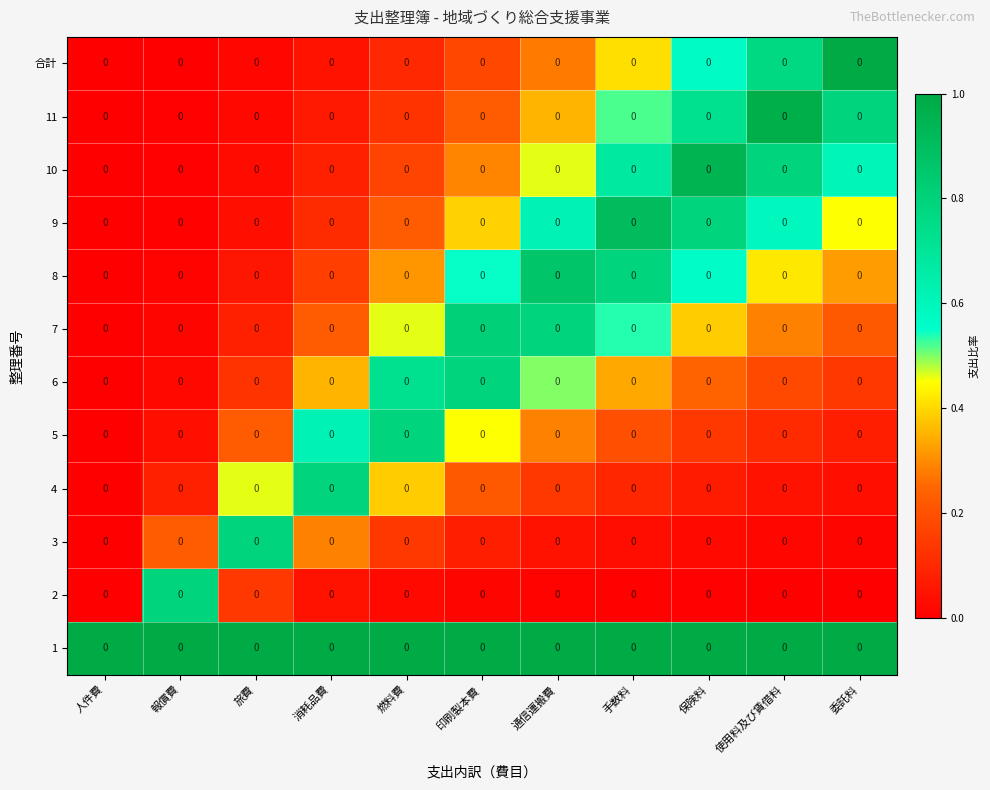

Is it true that 3 equals 0.8 at 旅費?

True